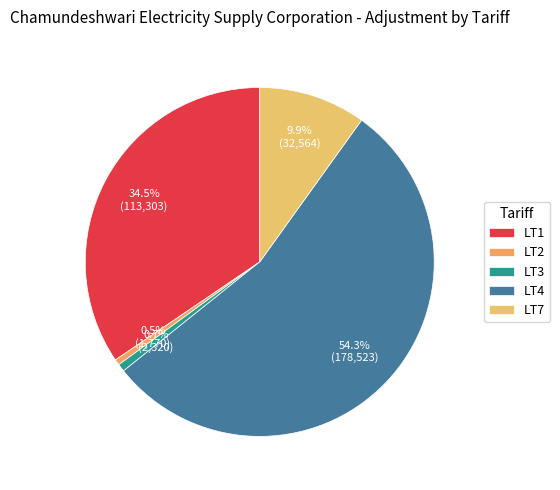

Which has a higher value, LT1 or LT2?

LT1